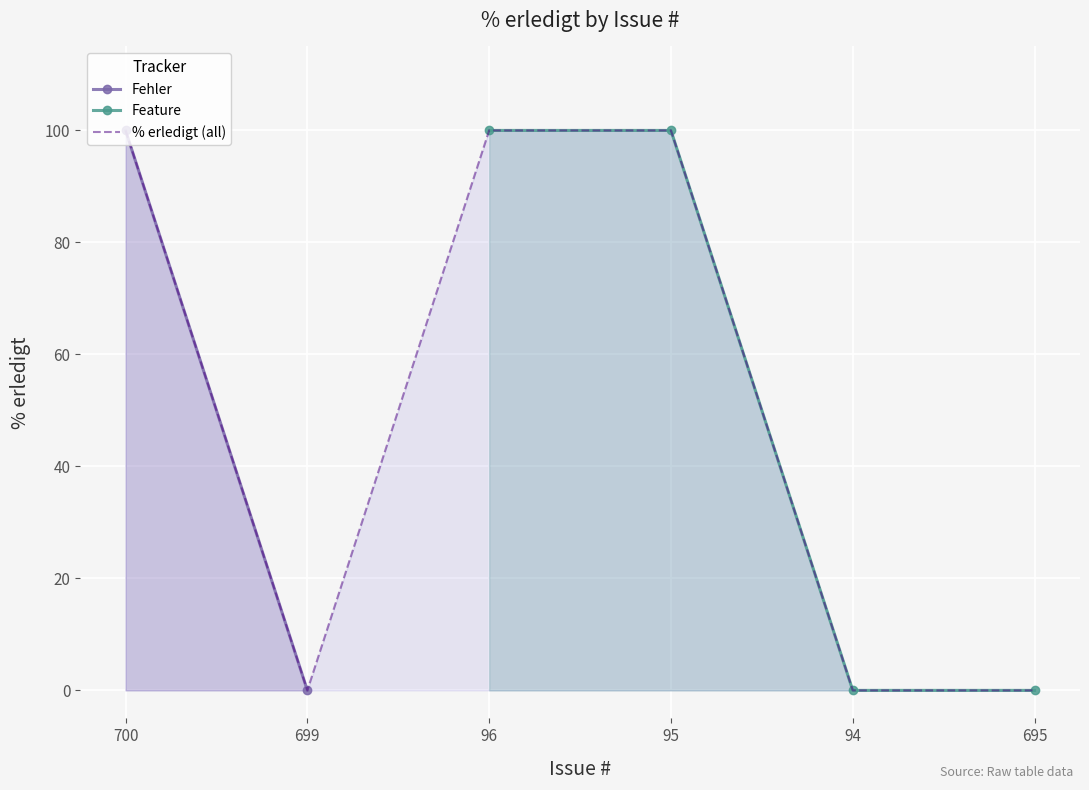

Is it true that the value at 94 is 68?

False